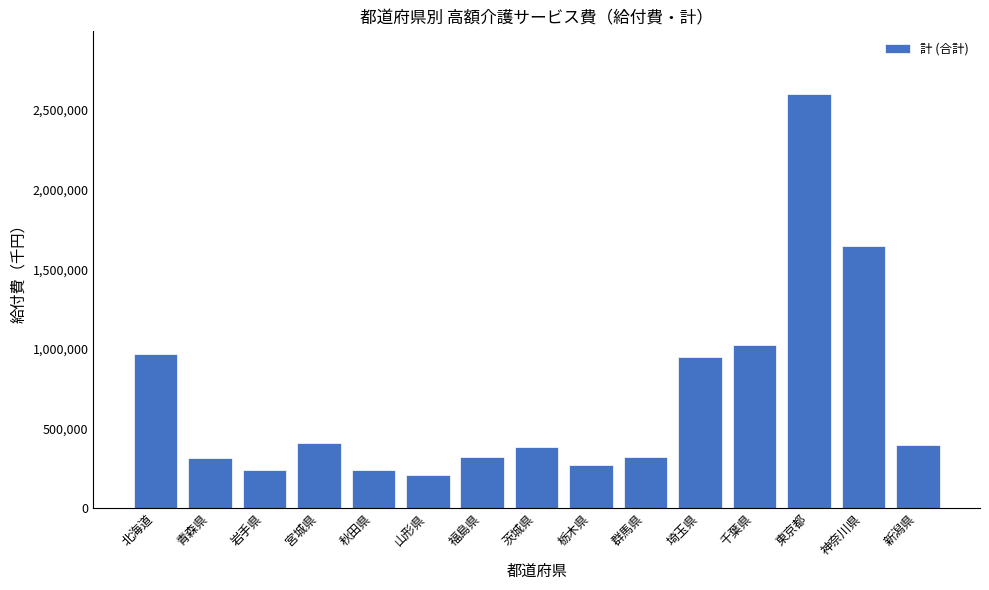

The value at 新潟県 is 394476.4. True or false?

True